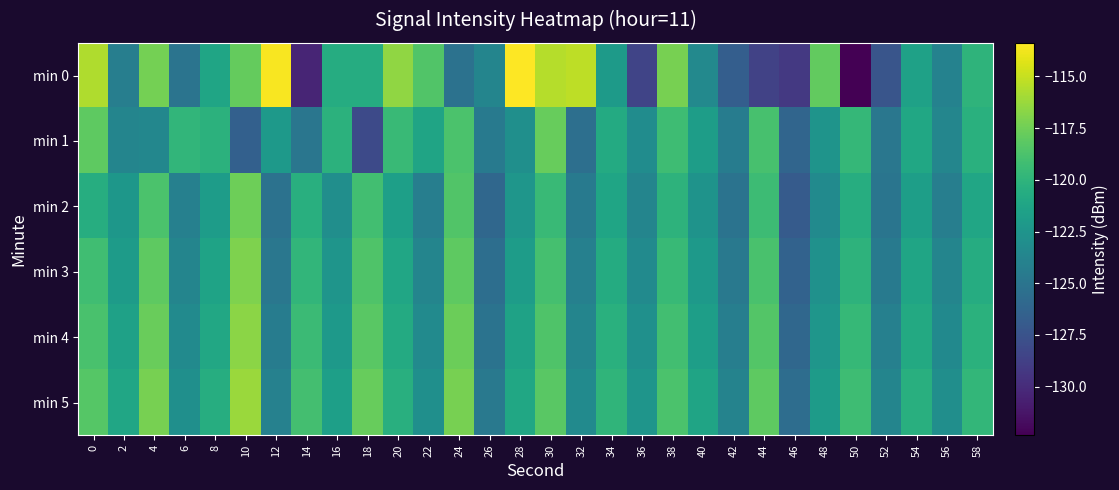

Which series has the largest total across all categories?

min 5